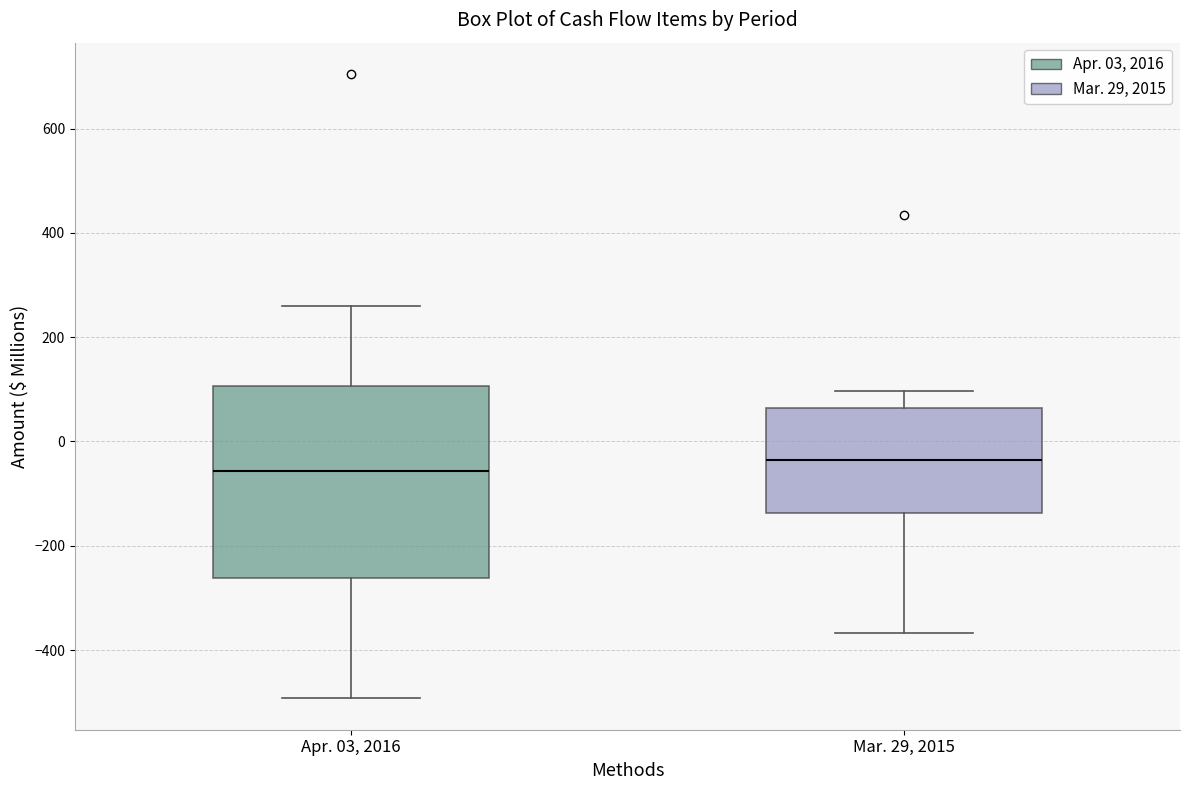

Comparing the boxes themselves (not the whiskers), which one is the tallest?

Apr. 03, 2016